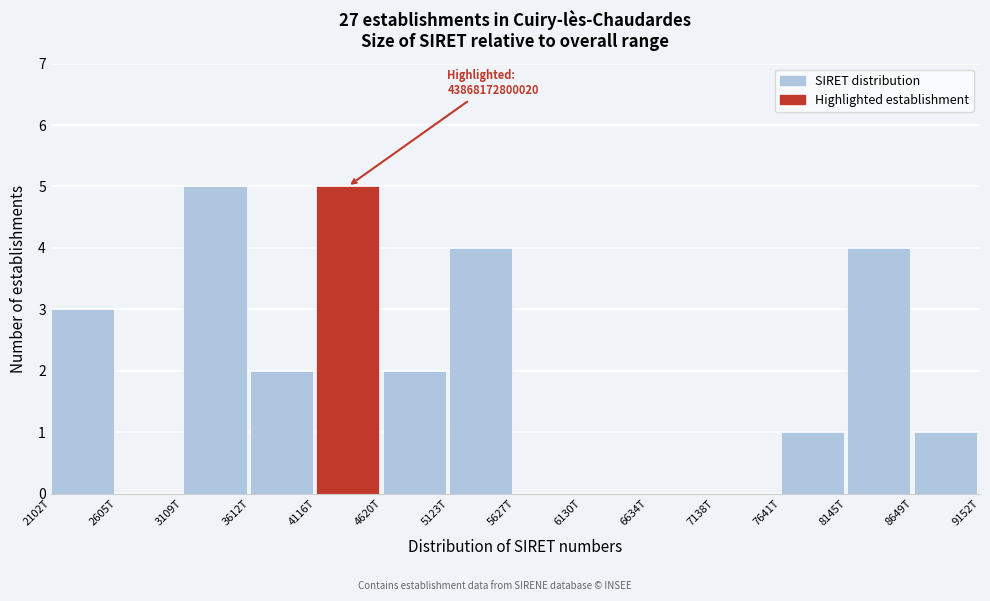

Reading left to right, extract all data points from this chart.

2102T=3	2605T=0	3109T=5	3612T=2	4116T=5	4620T=2	5123T=4	5627T=0	6130T=0	6634T=0	7138T=0	7641T=1	8145T=4	8649T=1